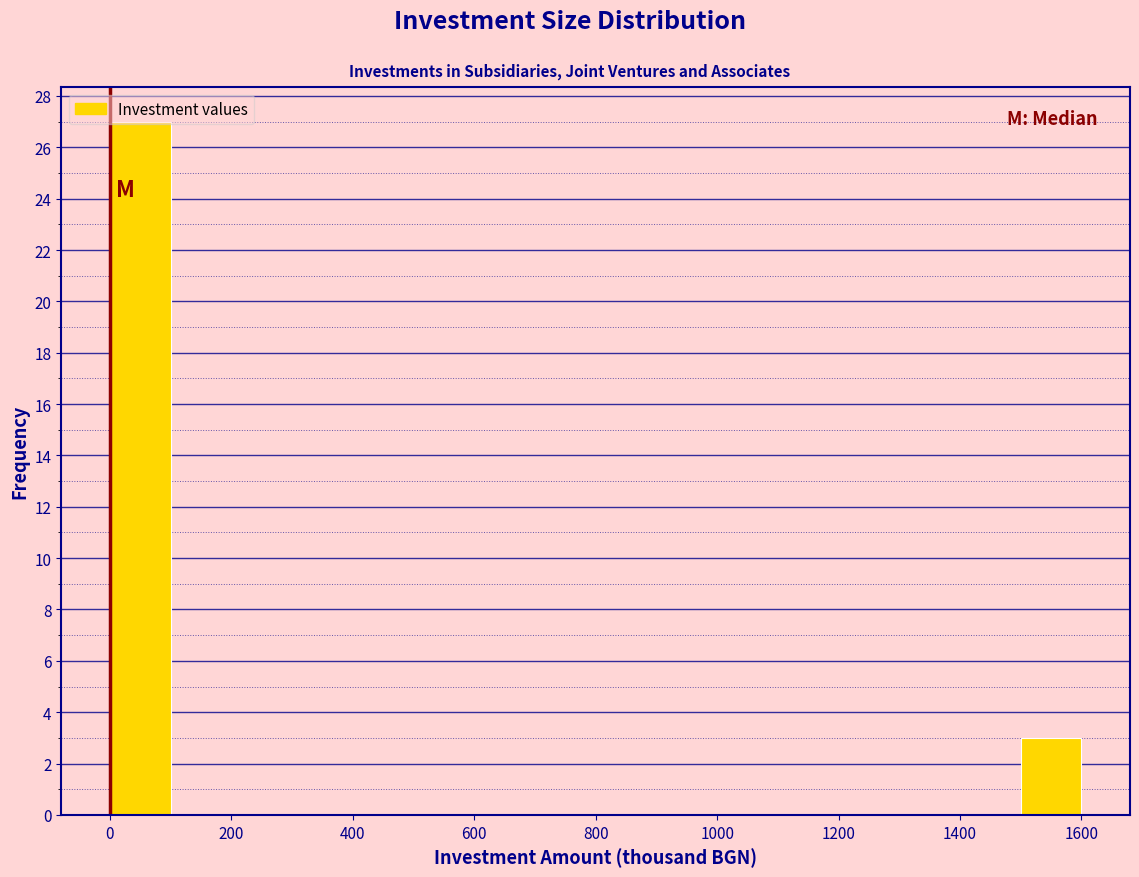

Reading left to right, transcribe this chart: for each bar, give the range it covers on the x-axis and its height. The values are not printed on the chart, so give them approximately, as read against the axis.

0 to 100: 27
100 to 200: 0
200 to 300: 0
300 to 400: 0
400 to 500: 0
500 to 600: 0
600 to 700: 0
700 to 800: 0
800 to 900: 0
900 to 1000: 0
1000 to 1100: 0
1100 to 1200: 0
1200 to 1300: 0
1300 to 1400: 0
1400 to 1500: 0
1500 to 1600: 3